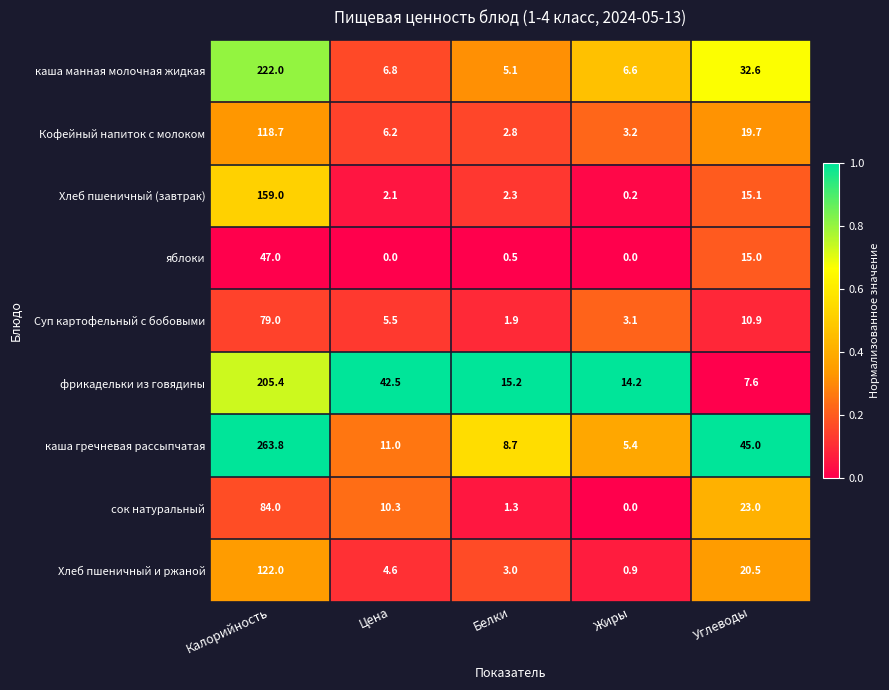

At Углеводы, list the series in order from largest to smallest.

каша гречневая рассыпчатая, каша манная молочная жидкая, сок натуральный, Хлеб пшеничный и ржаной, Кофейный напиток с молоком, Хлеб пшеничный (завтрак), яблоки, Суп картофельный с бобовыми, фрикадельки из говядины